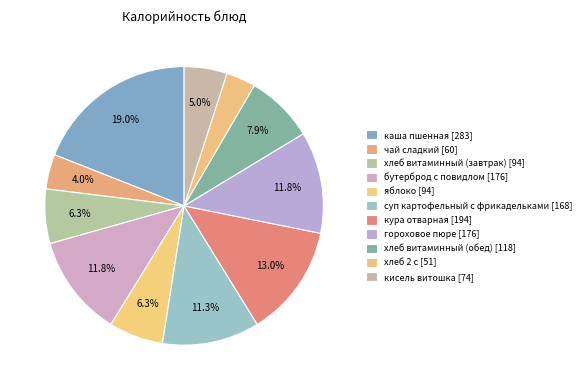

Count the number of slices in the pie.

11